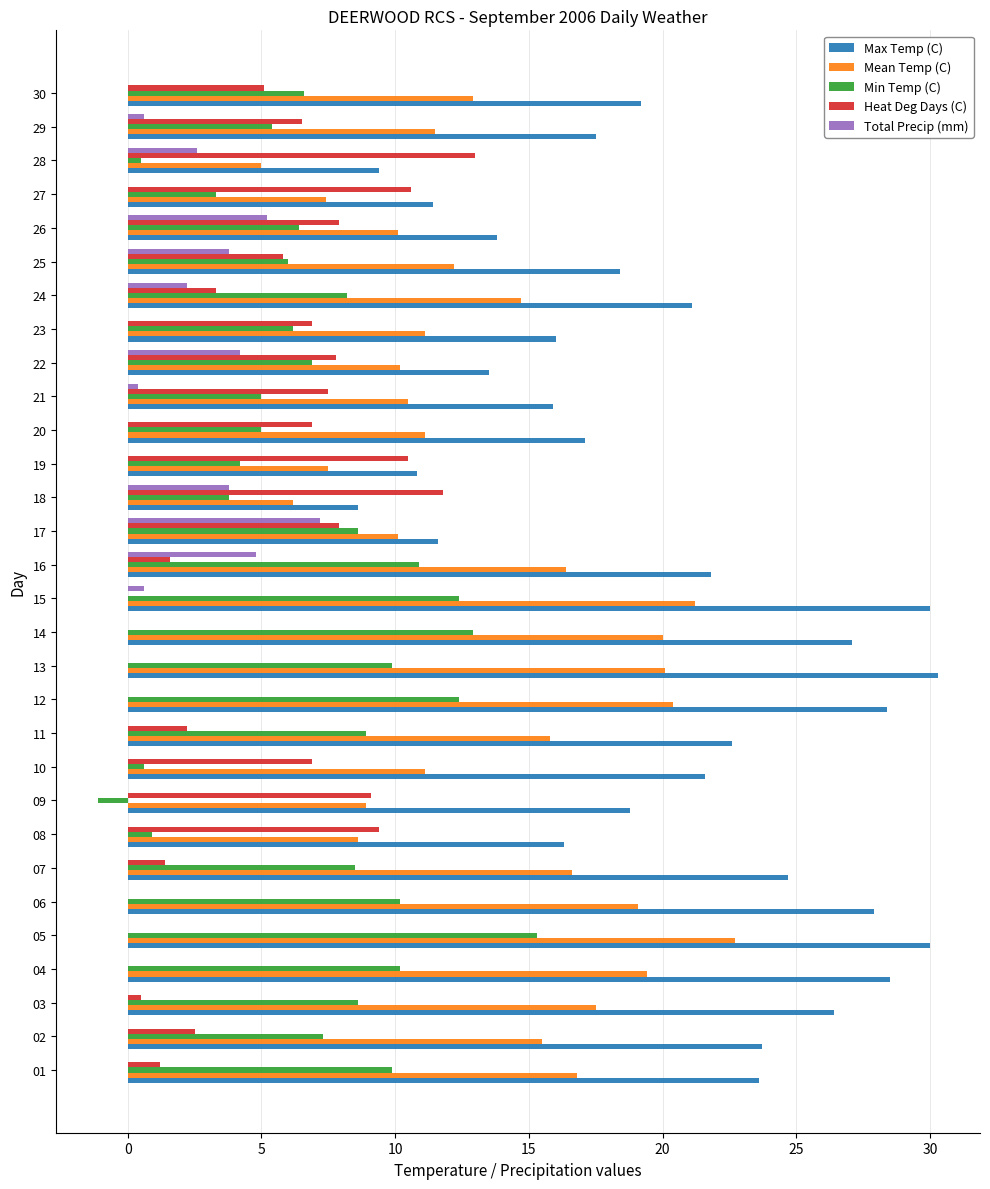

What is the greatest value displayed?

30.3